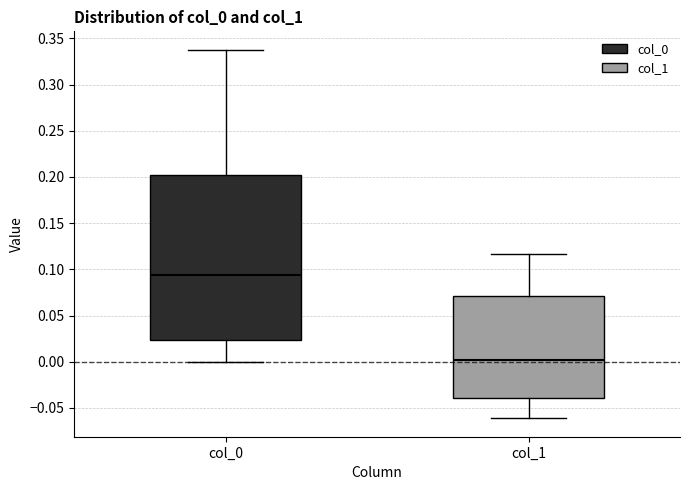

Reading left to right, read every box against the y-axis: the position of its median line, the range the box covers, and the ends of its whiskers. The values are not printed on the chart, so give them approximately, as read against the axis.

col_0: median 0.095, box 0.025 to 0.200, whiskers 0.000 to 0.340
col_1: median 0.000, box -0.040 to 0.070, whiskers -0.060 to 0.115